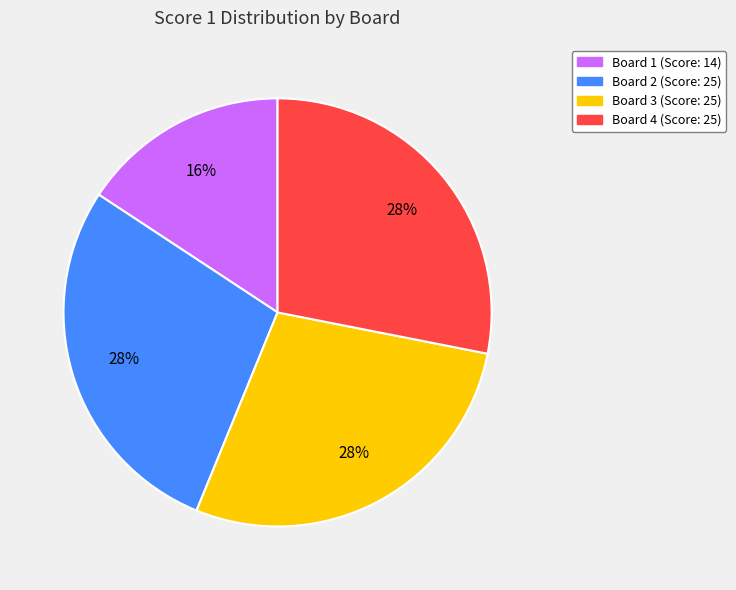

How many slices are in this pie chart?

4